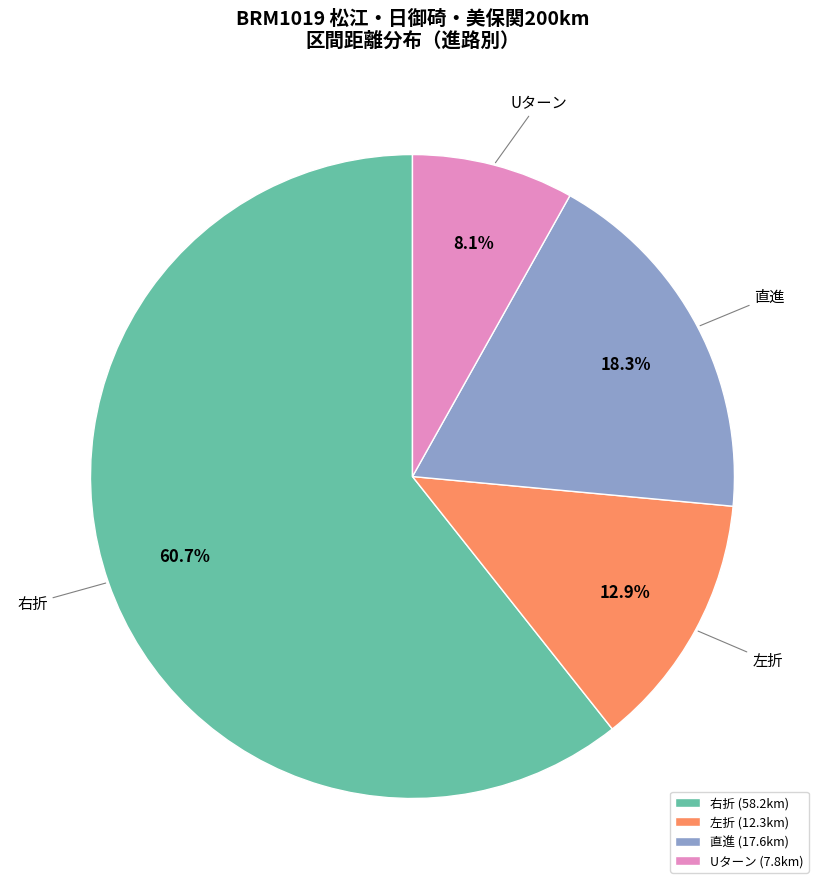

What is the total percentage of 右折 and Uターン?

68.8%